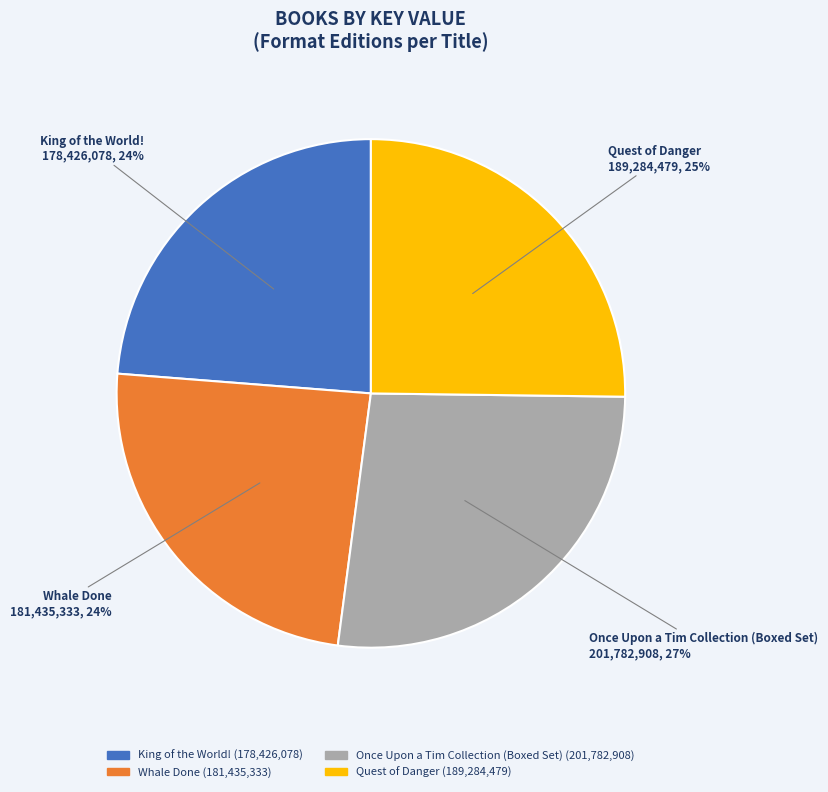

To the nearest percent, what portion does Whale Done represent?

24%